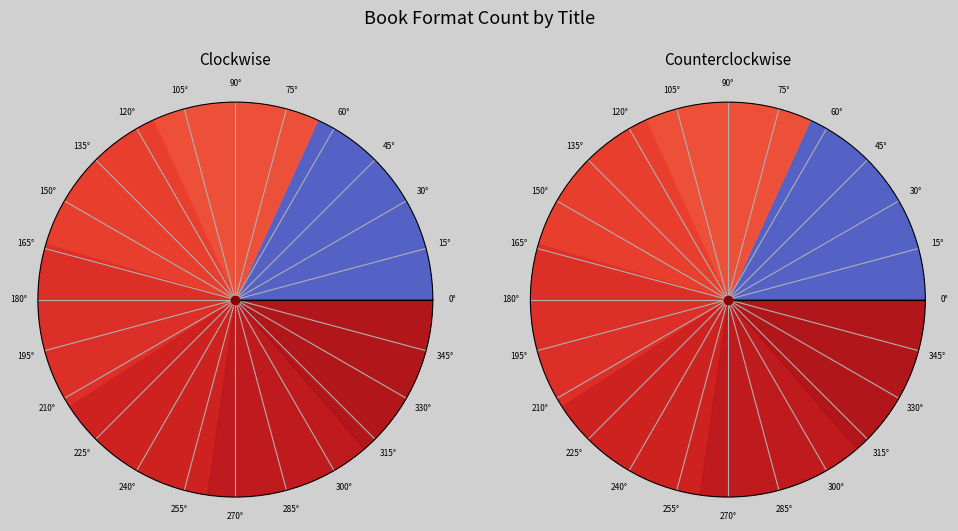

Is it true that I Lived on Butterfly Hill is 1% of the pie?

False